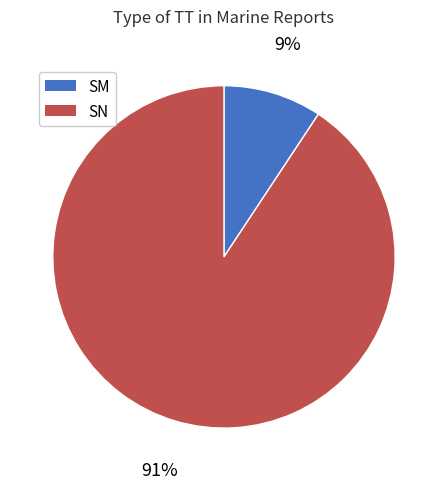

What is the majority slice?

SN